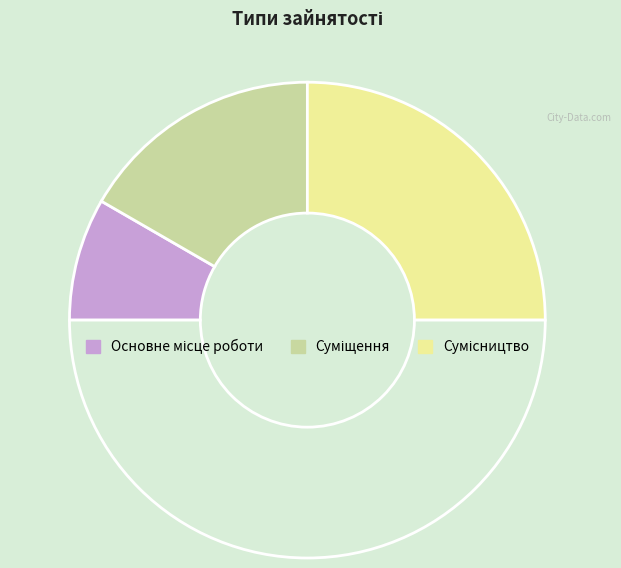

How many slices are in this pie chart?

4